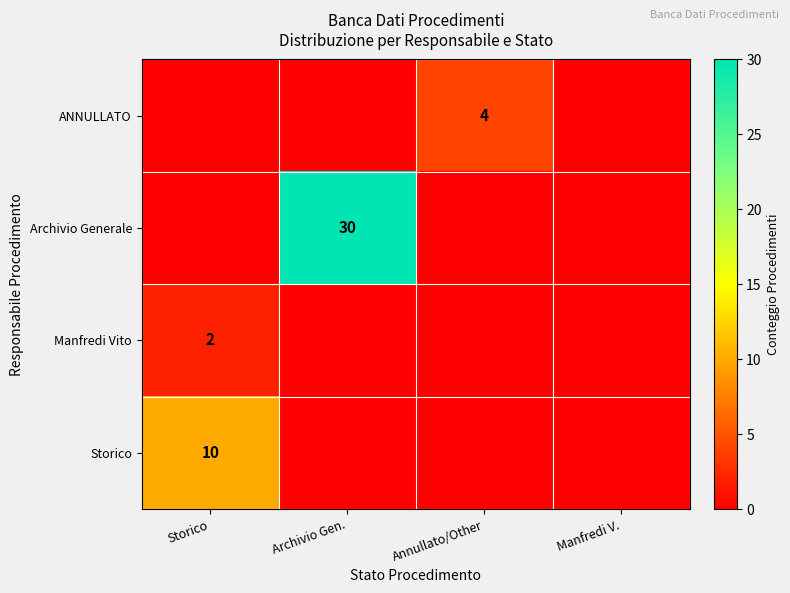

Is it true that Storico equals 10 at Storico?

True